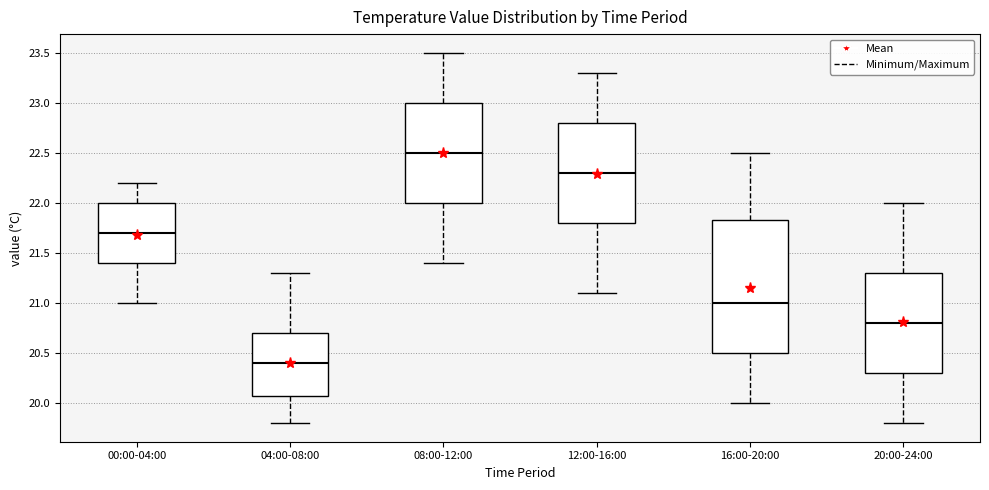

Where is the lower edge of the box for 08:00-12:00 on the y-axis? The values are not printed on the chart, so give them approximately, as read against the axis.

22.00